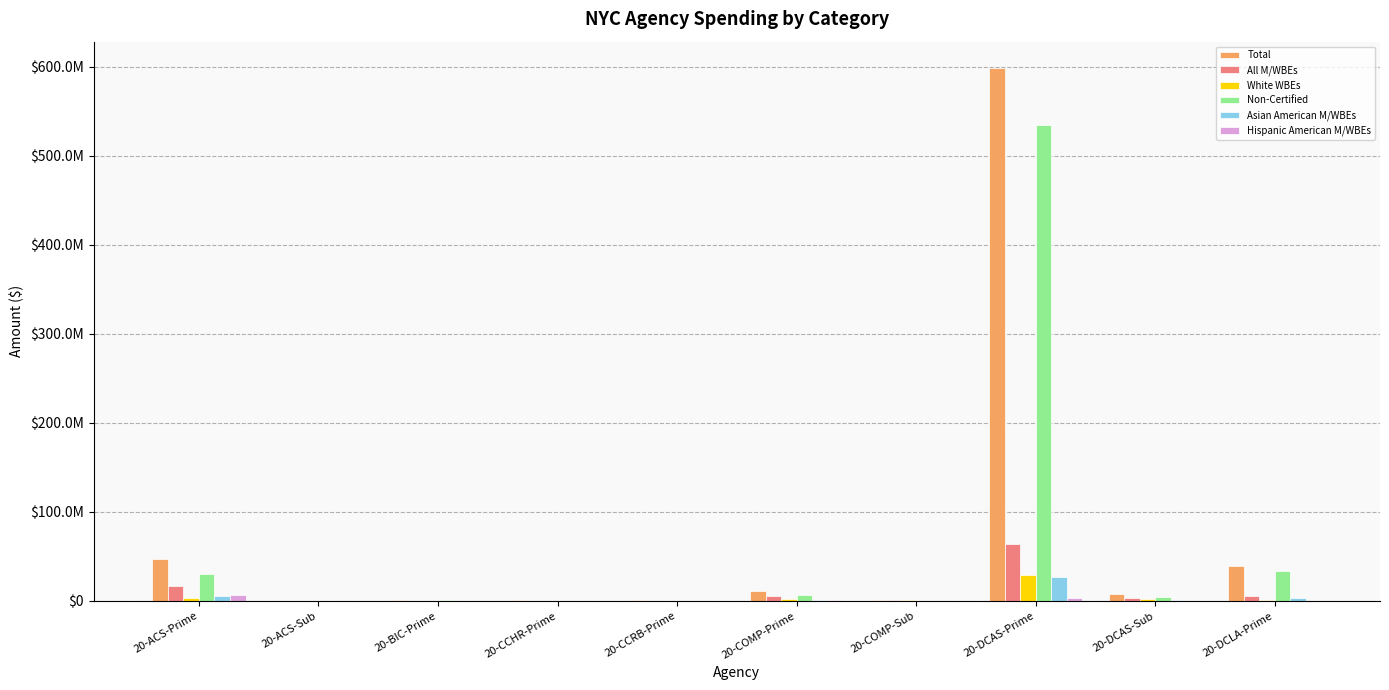

Reading right to left, extract all data points from this chart.

Total: 39582362.7	7714218.2	598420930.0	1576990.8	11708731.0	680760.4	828844.8	796110.6	325090.0	47029460.5
All M/WBEs: 5358128.8	3343345.1	63834537.2	1525513.3	5213201.8	200242.7	383016.0	182755.6	325090.0	16700181.1
White WBEs: 939722.6	2507527.8	29024676.3	696923.3	2157610.5	97892.6	143930.7	75289.1	325090.0	3298630.1
Non-Certified: 34224233.9	4370873.1	534586392.8	51477.5	6495529.2	480517.7	445828.8	613355.0	0.0	30329279.4
Asian American M/WBEs: 3616277.5	721553.6	27000858.8	555020.0	838268.7	83019.6	99298.0	97696.5	0.0	5158789.7
Hispanic American M/WBEs: 405653.9	87581.2	3283757.0	0.0	1182371.1	19330.4	24929.8	0.0	0.0	6217781.2